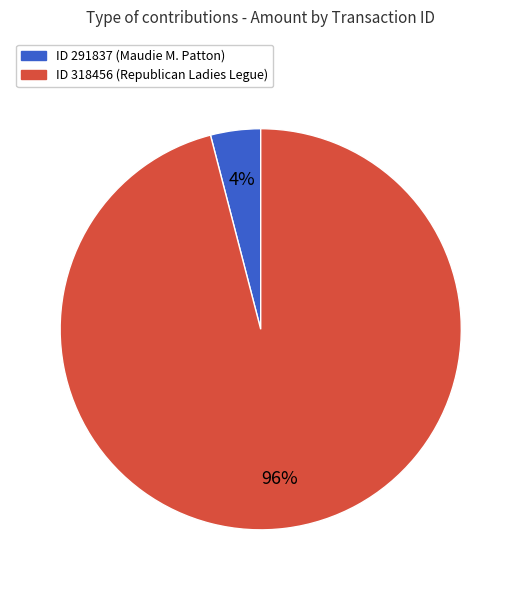

To the nearest percent, what is the average slice percentage?

50%